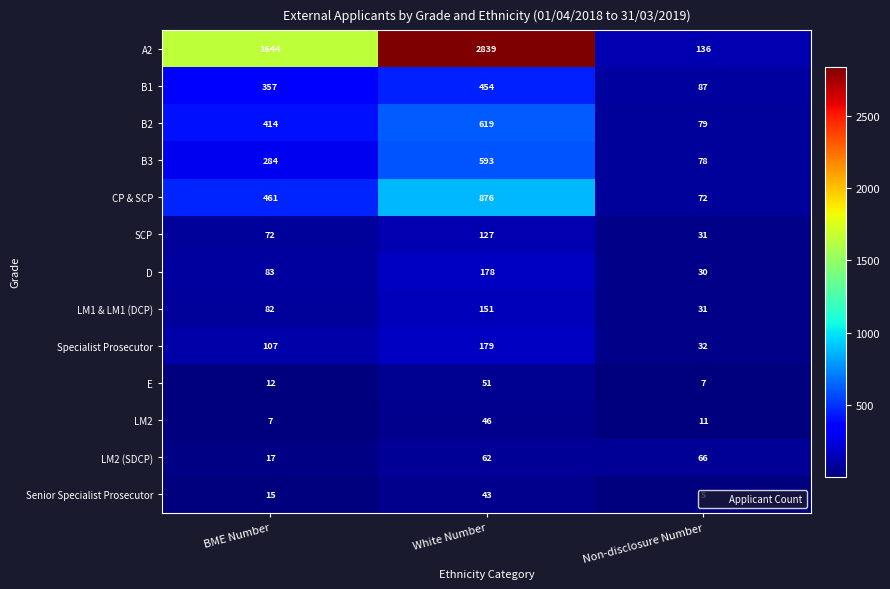

How many distinct data groups are displayed?

13